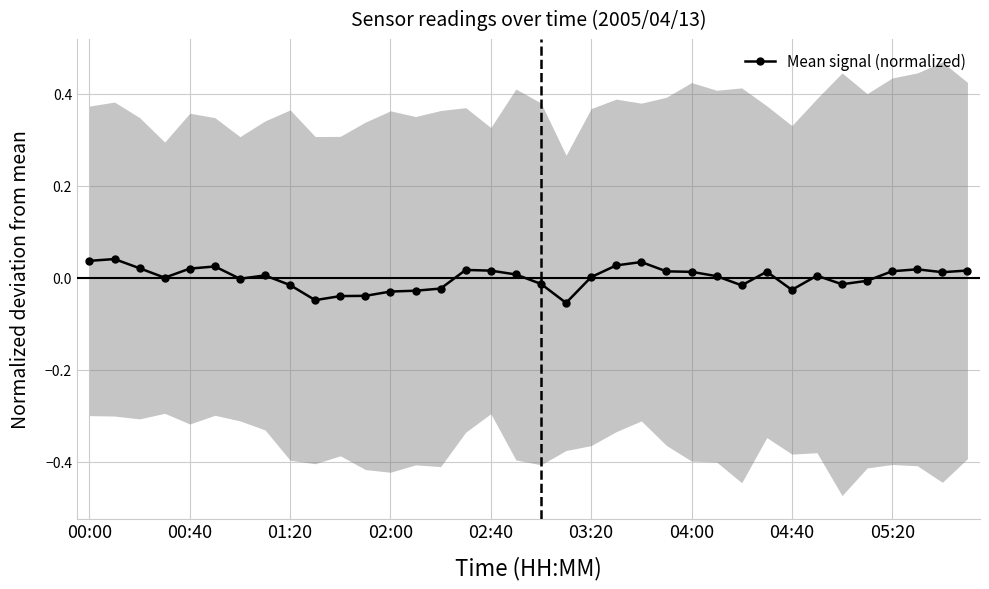

Reading left to right, what are all the values shown in this chart?

0.0	0.0	0.0	0.0	0.0	0.0	-0.0	0.0	-0.0	-0.0	-0.0	-0.0	-0.0	-0.0	-0.0	0.0	0.0	0.0	-0.0	-0.1	0.0	0.0	0.0	0.0	0.0	0.0	-0.0	0.0	-0.0	0.0	-0.0	-0.0	0.0	0.0	0.0	0.0